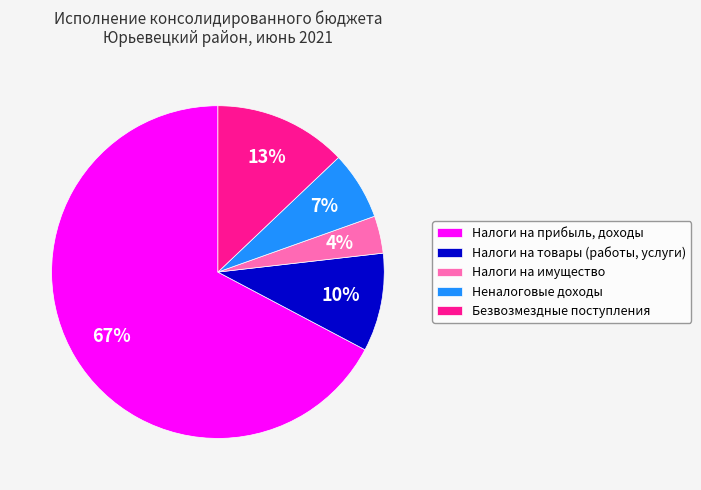

Which has a higher value, Неналоговые доходы or Безвозмездные поступления?

Безвозмездные поступления